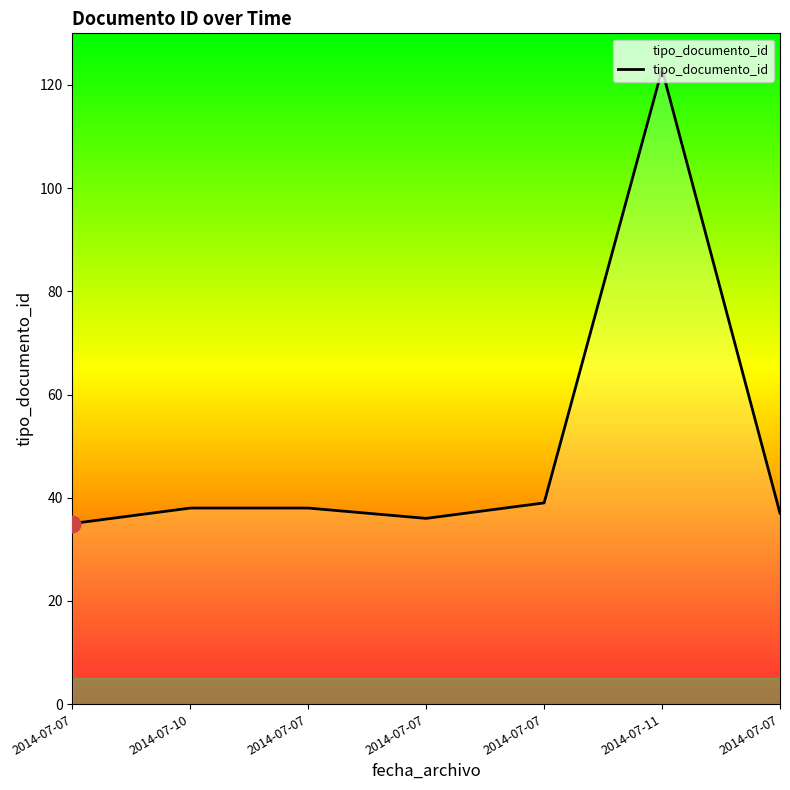

Count the number of categories in the chart.

7